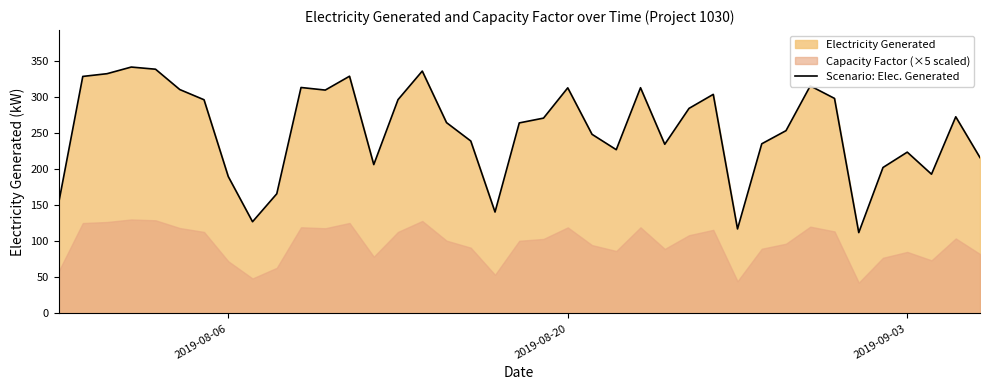

What is the highest value of the Scenario: Elec. Generated series?

341.0